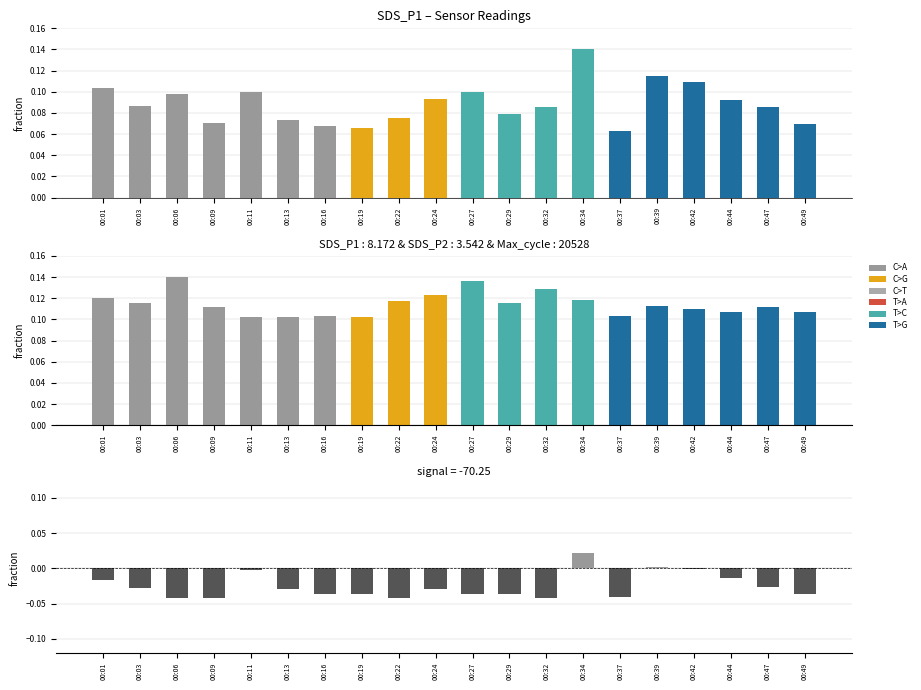

Which has a higher value, 00:29 or 00:16?

00:29